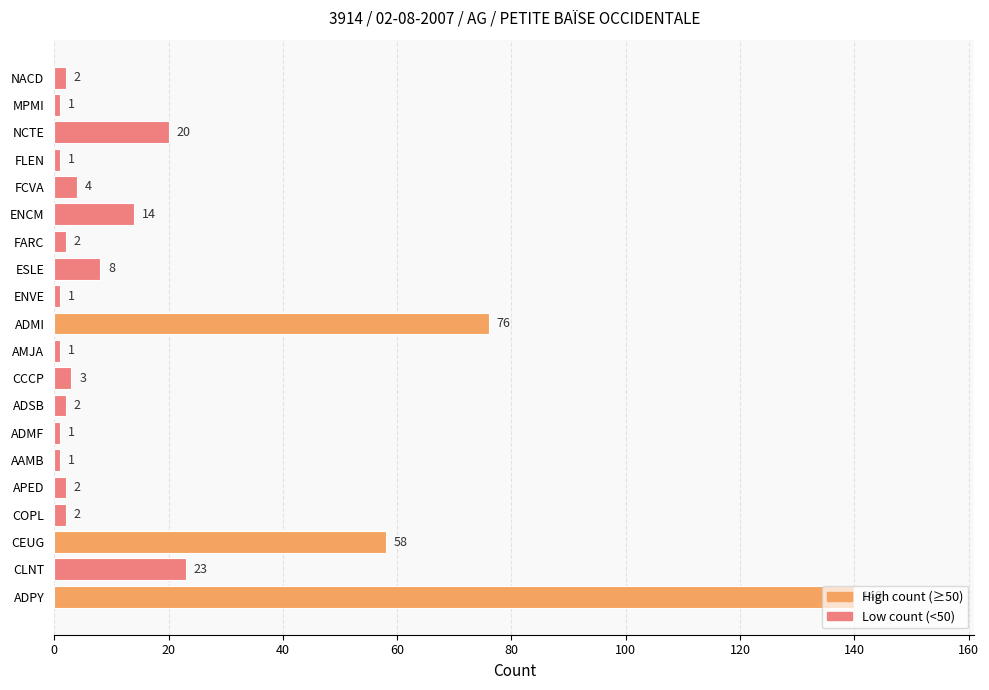

How many categories are shown in the chart?

20